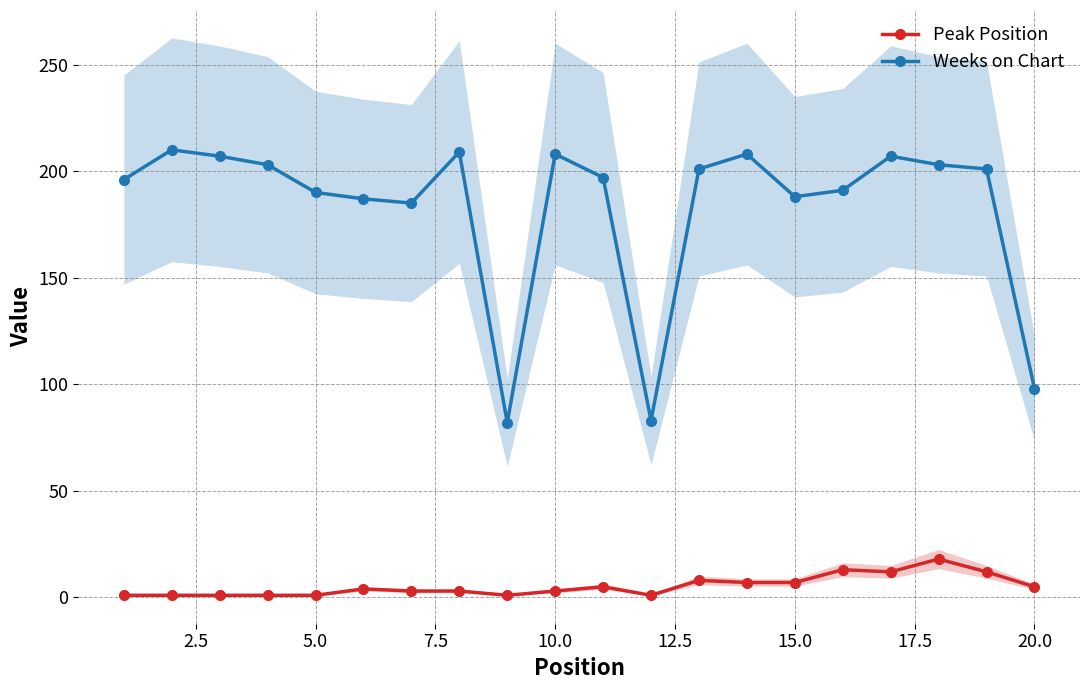

The value of Weeks on Chart at 20.0 is 56. True or false?

False